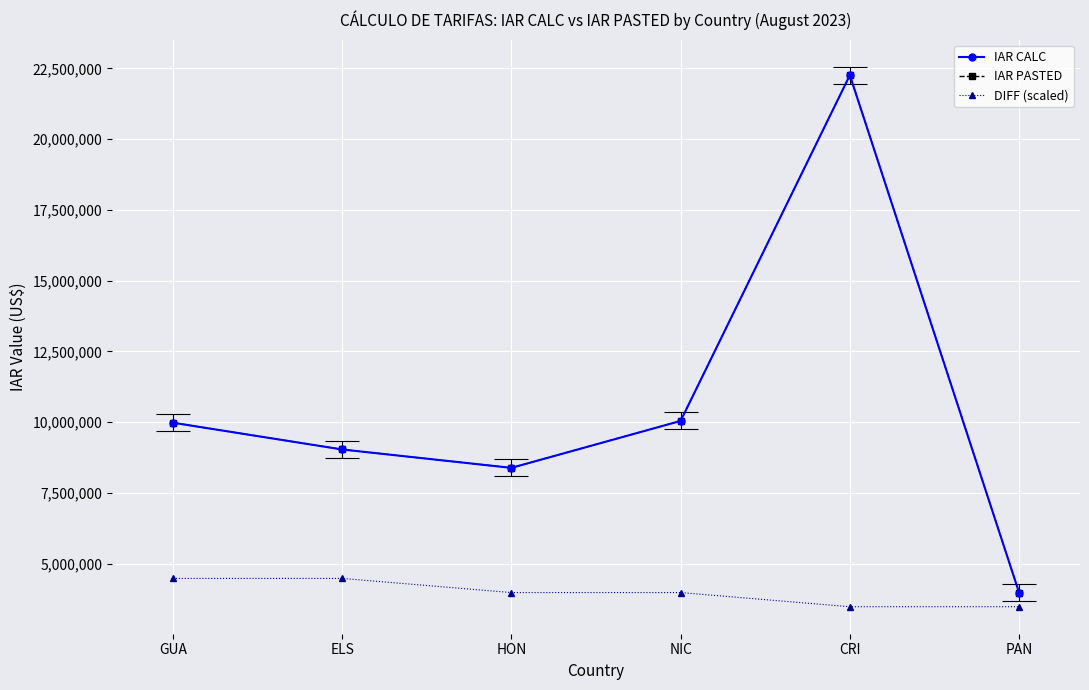

The IAR PASTED series shows 31364251 at CRI. True or false?

False